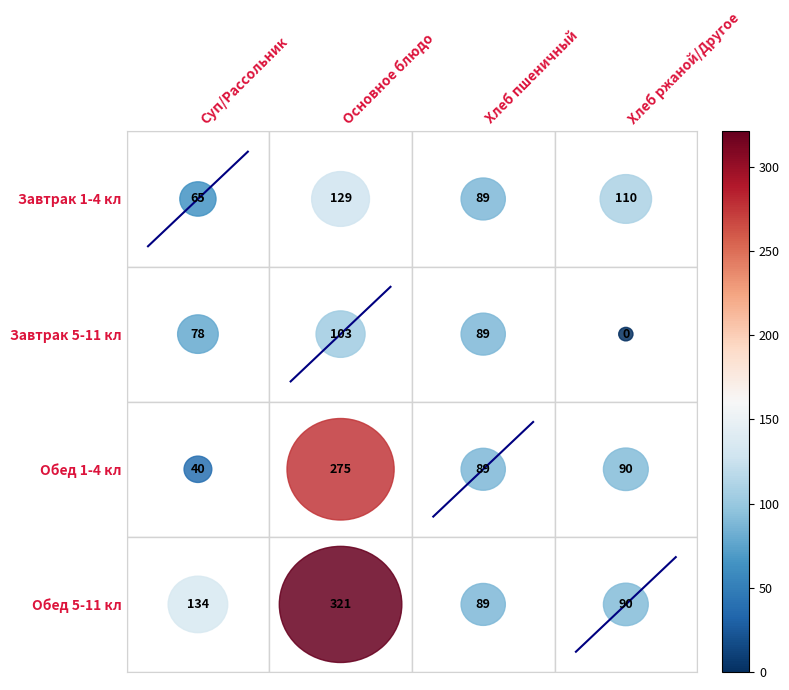

Is the value of diag_2 at Суп/Рассольник greater than the value of diag_1 at Основное блюдо?

No